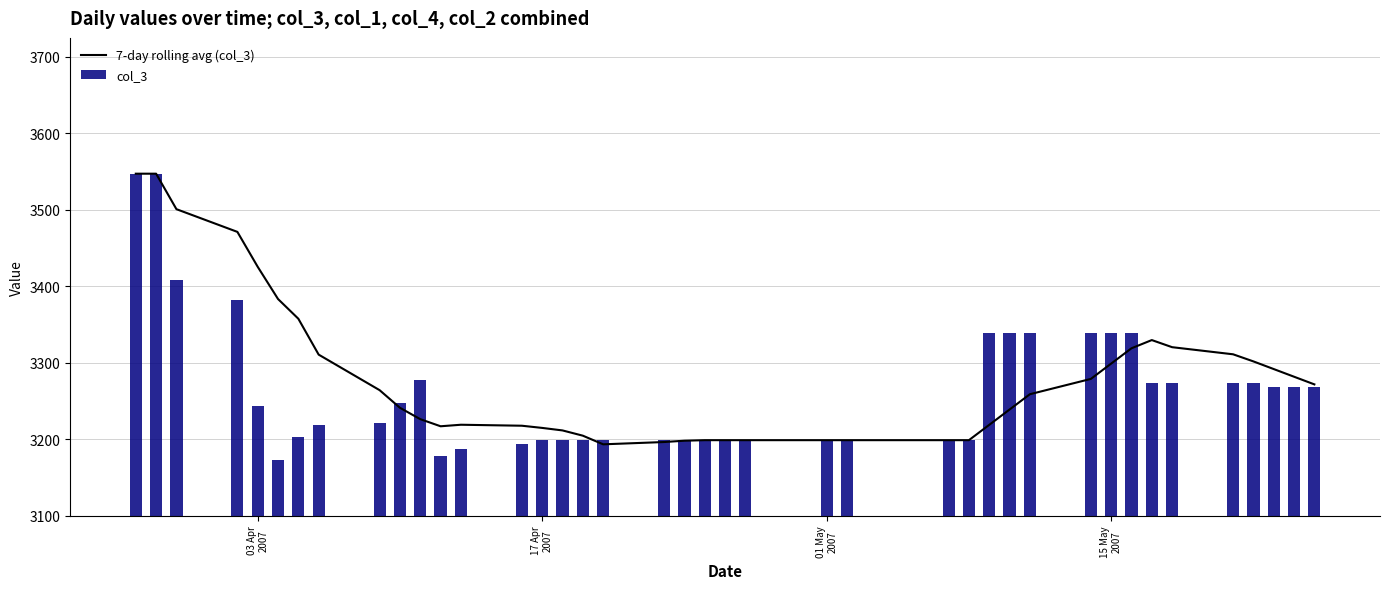

What is the average value of the col_3 series?

3264